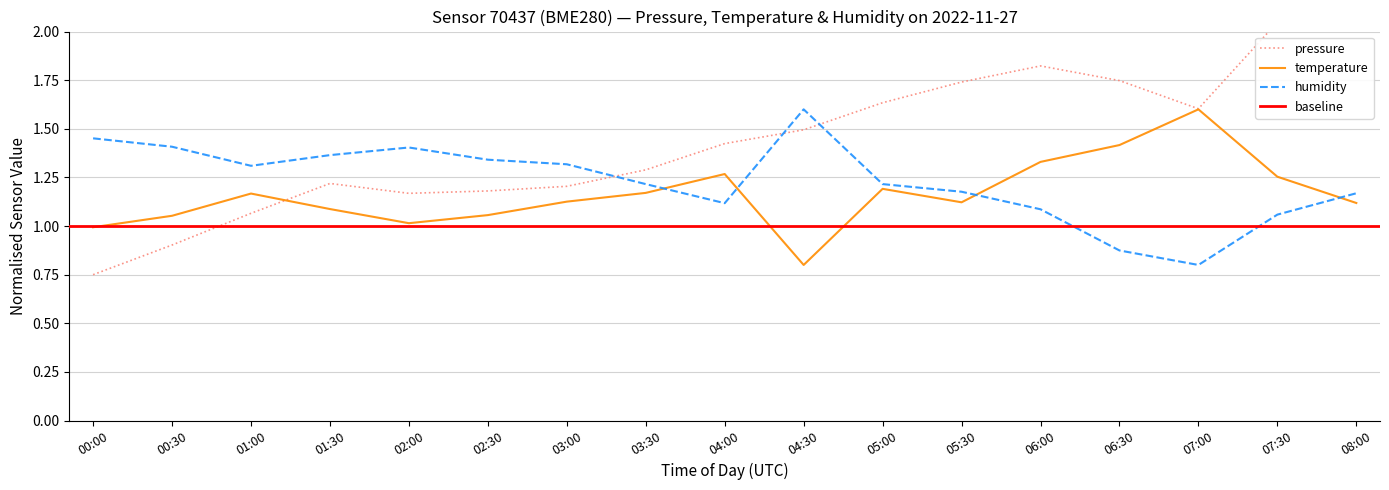

True or false: temperature has a value of 1.0 at 00:00.

True